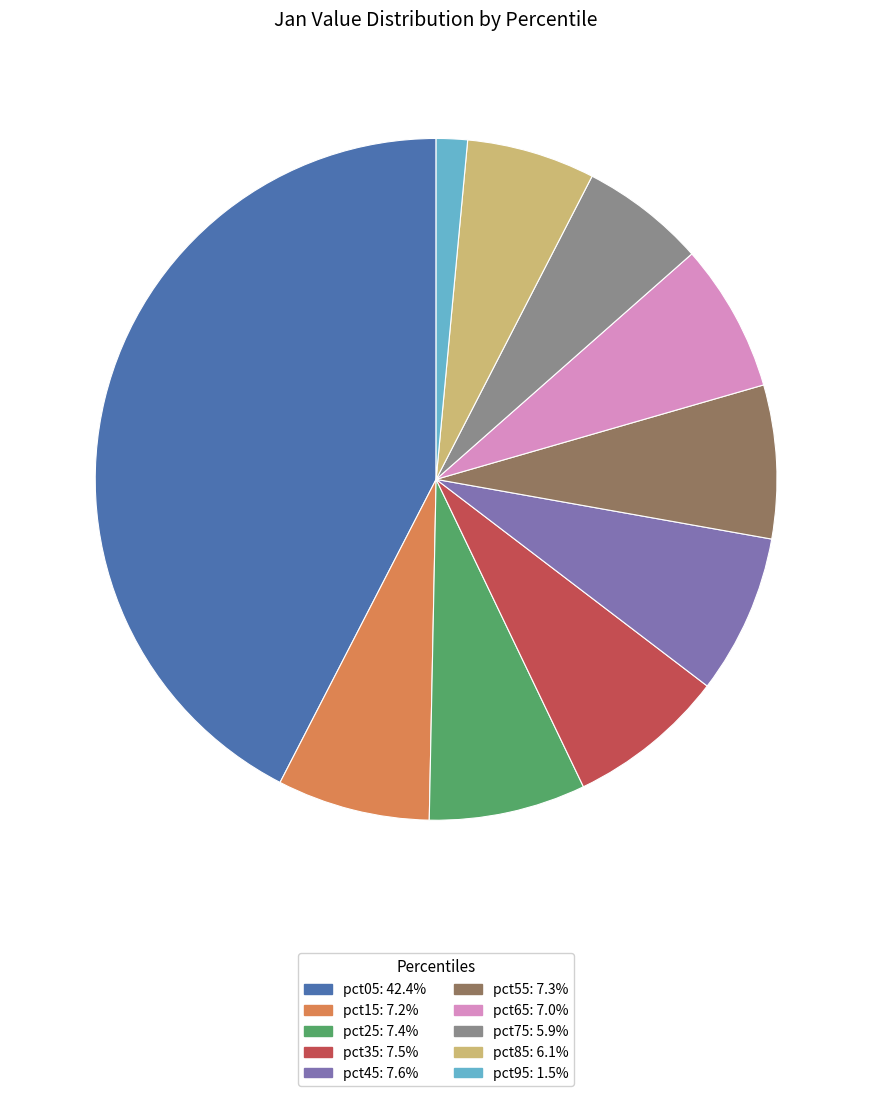

Do pct75: 5.9% and pct55: 7.3% together represent more than half of the pie?

No